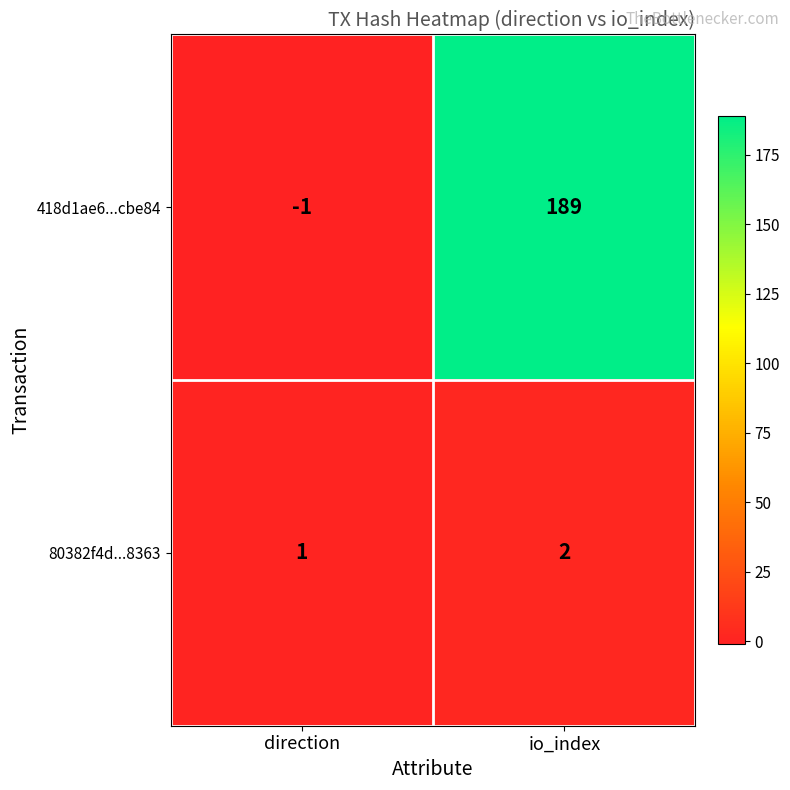

Which series has the largest range (max minus min)?

418d1ae6...cbe84